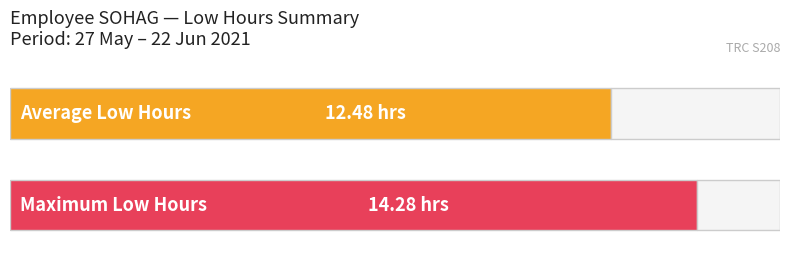

True or false: the data shows 9.5 at 28.

False